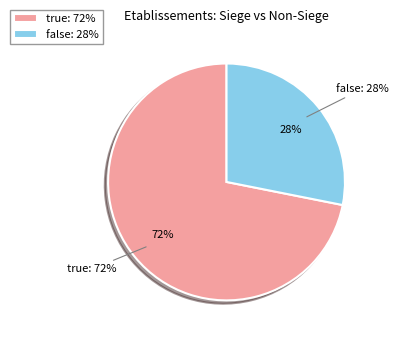

Which slice represents more than half of the pie?

true